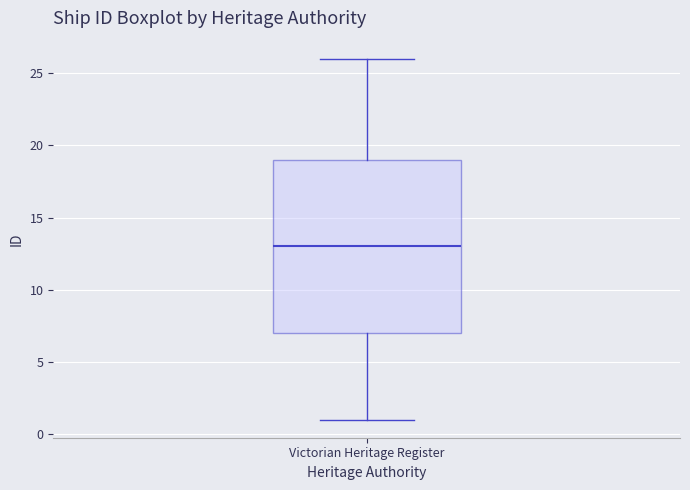

Read this box plot against the y-axis: the position of the median line, the range covered by the box, and the ends of both whiskers. The values are not printed on the chart, so give them approximately, as read against the axis.

median 13, box 7 to 19, whiskers 1 to 26